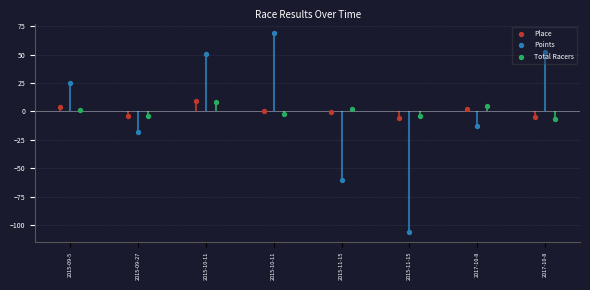

Which series reaches the minimum Y coordinate?

Points